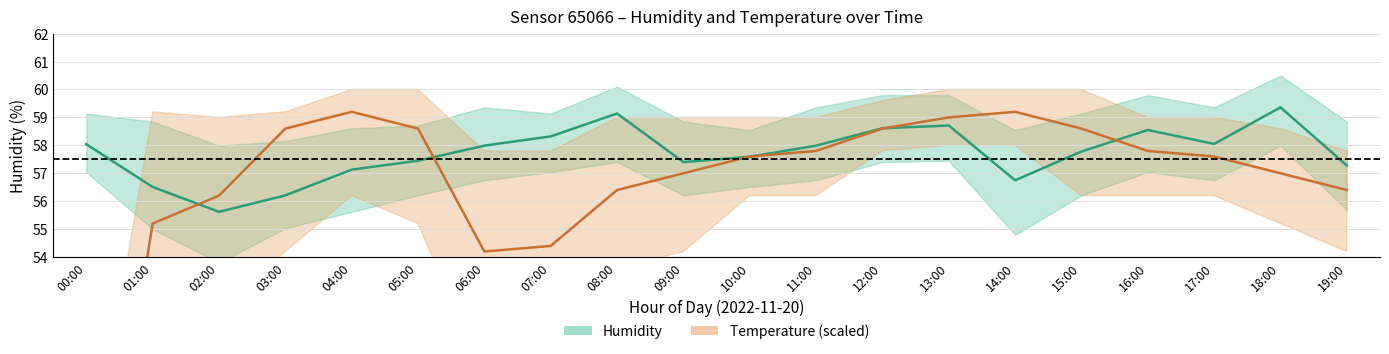

True or false: Humidity (center) has more than 1 interior local peaks.

True